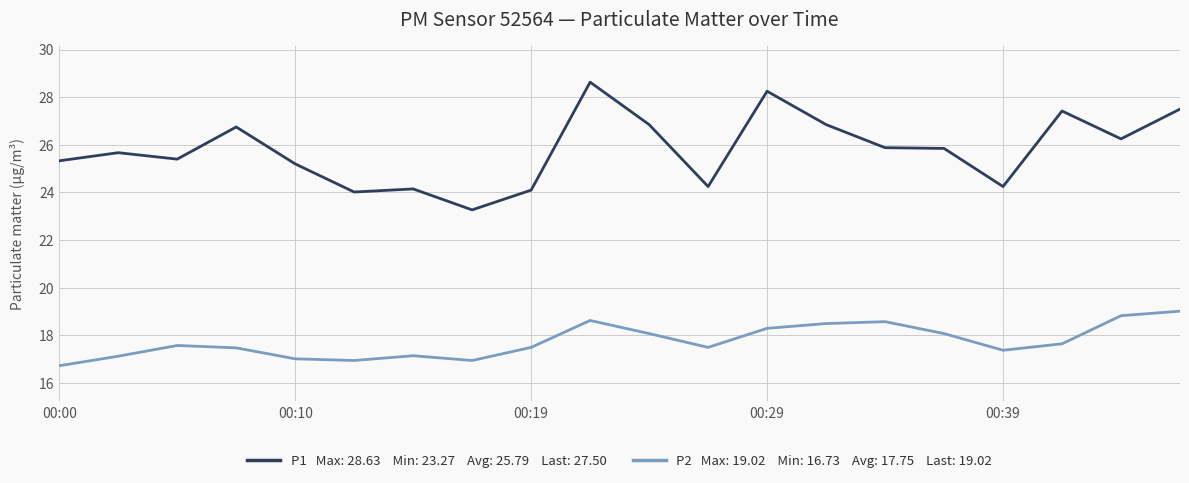

What is the maximum value shown in the chart?

28.6